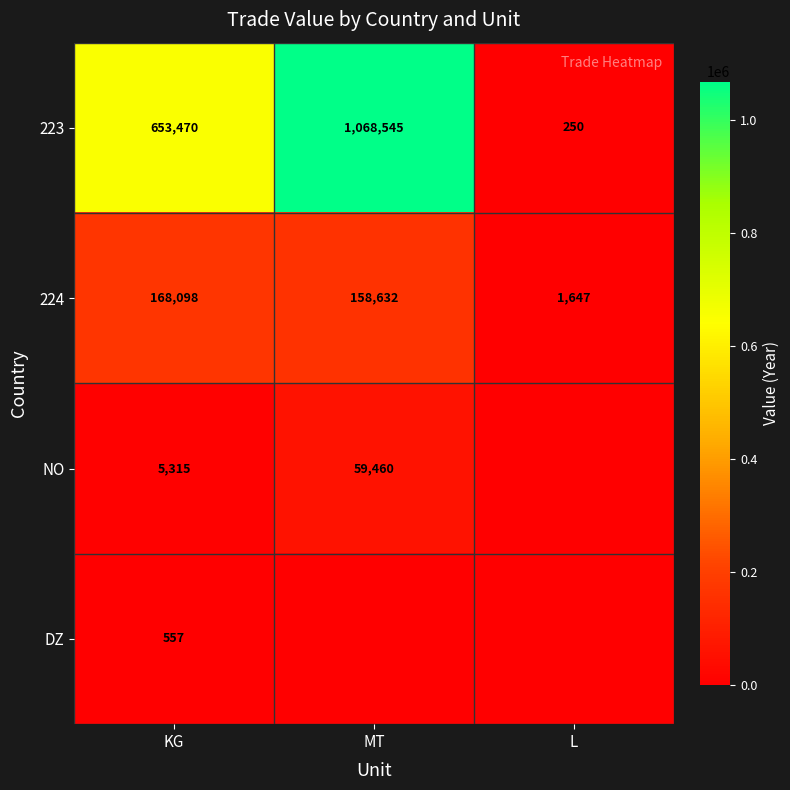

Rank the categories by 223 value from lowest to highest.

L, KG, MT